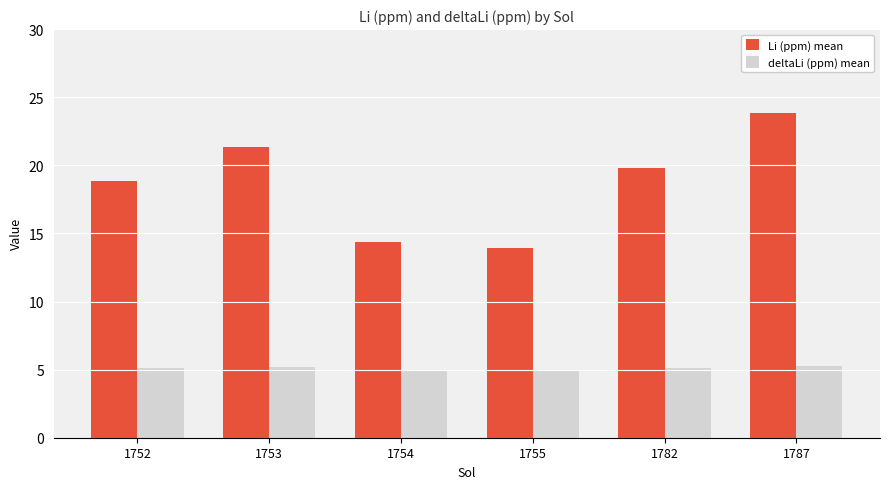

List the series in order of their overall mean, lowest first.

deltaLi (ppm) mean, Li (ppm) mean